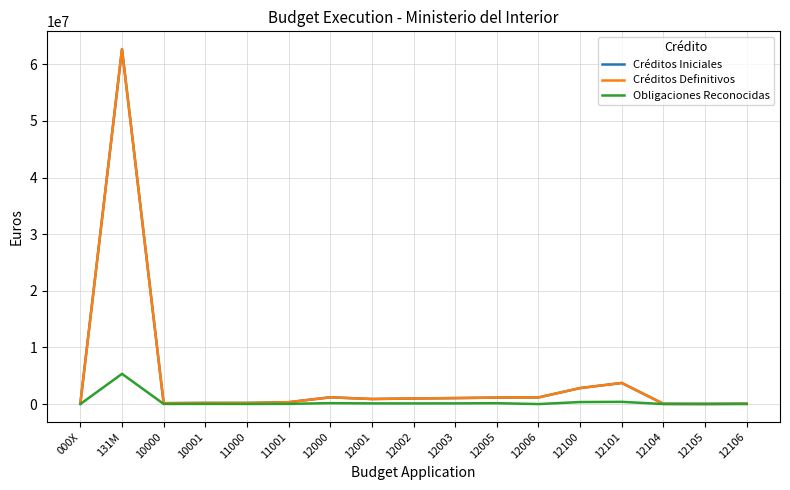

Does the chart have visible grid lines?

Yes